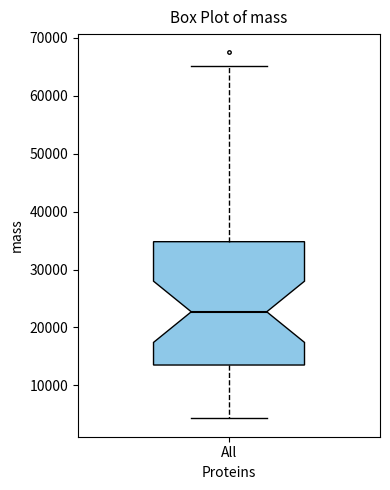

Transcribe this box plot: give where the median line is, the range the box spans, and where the two whiskers end, as read against the y-axis. The values are not printed on the chart, so give them approximately, as read against the axis.

median 23000, box 14000 to 35000, whiskers 4000 to 65000